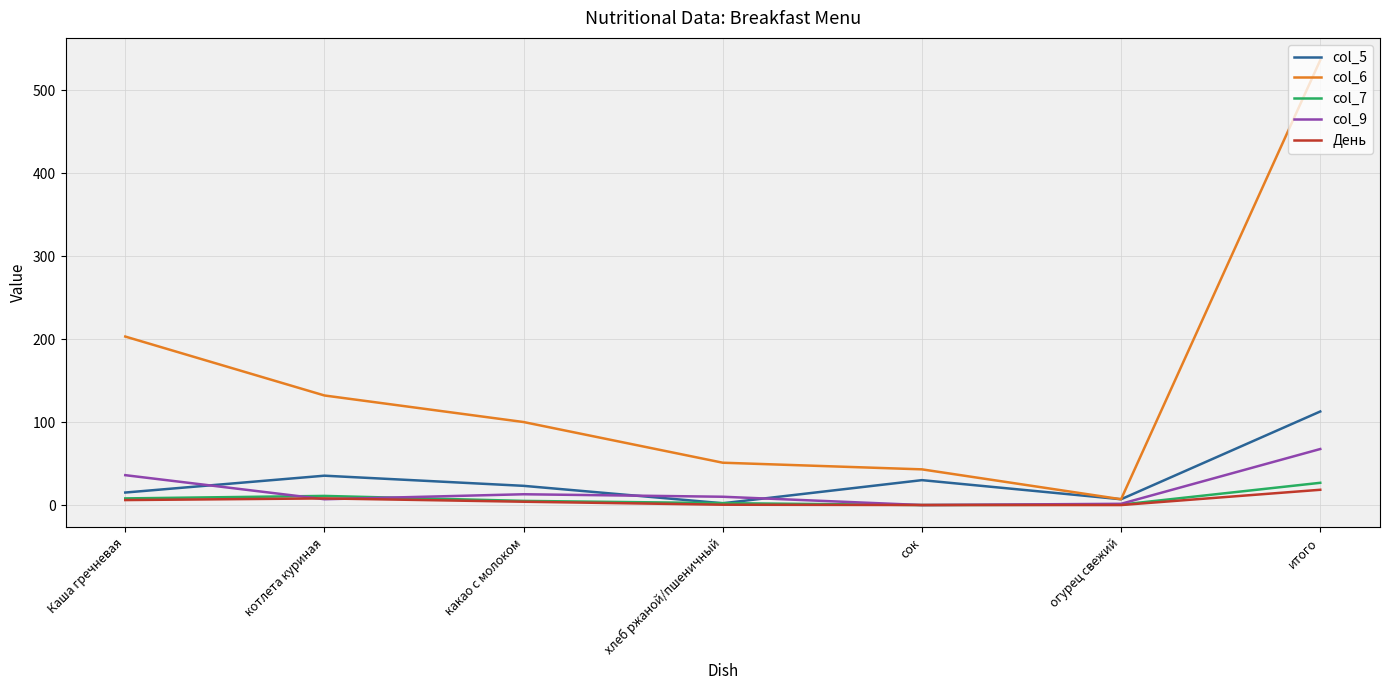

Count the number of categories in the chart.

7